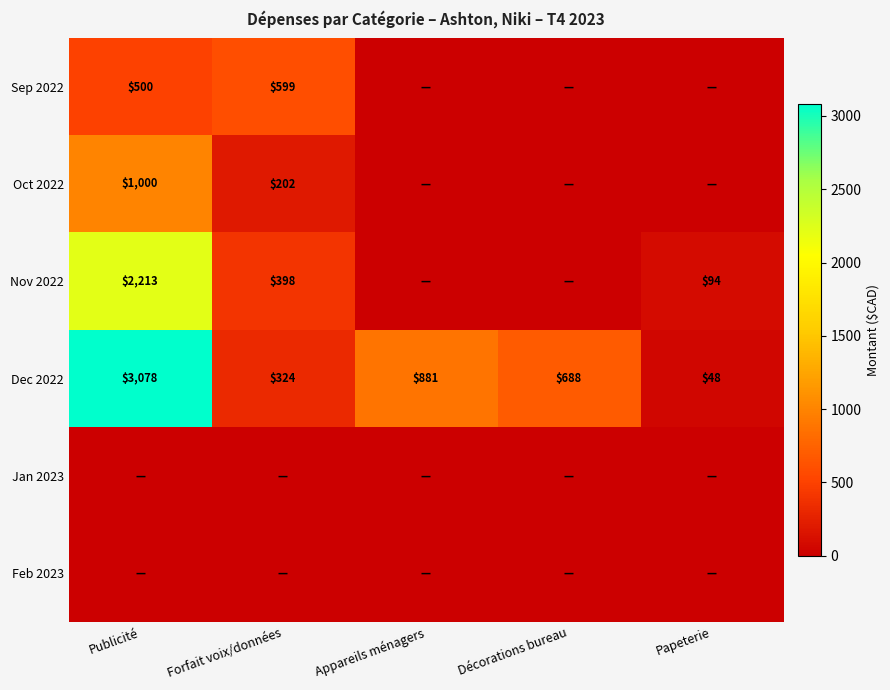

Where does the Dec 2022 series first go above 688?

Publicité